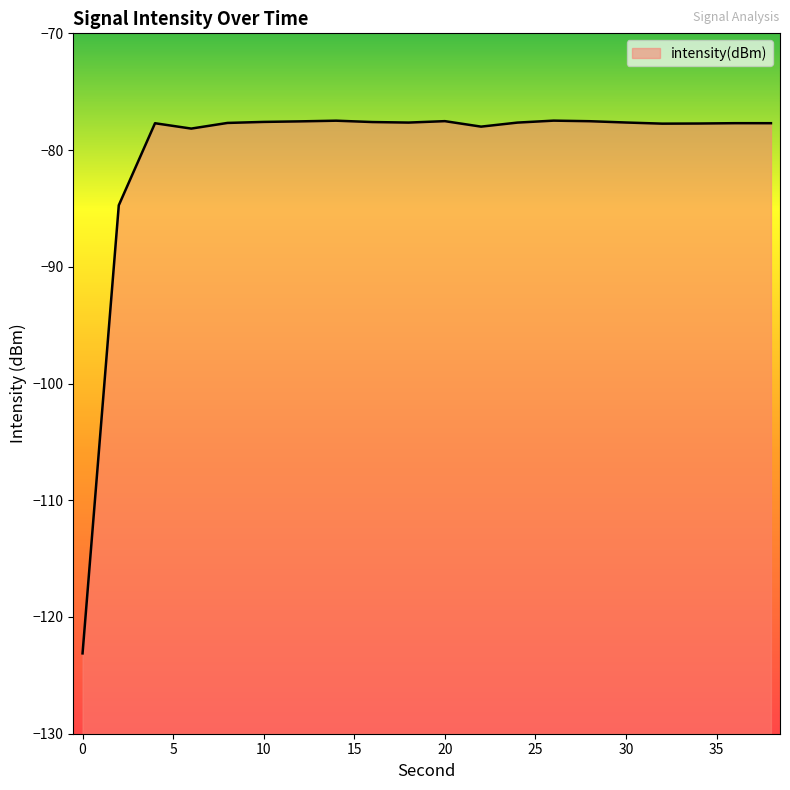

How many lines are shown in the chart?

1